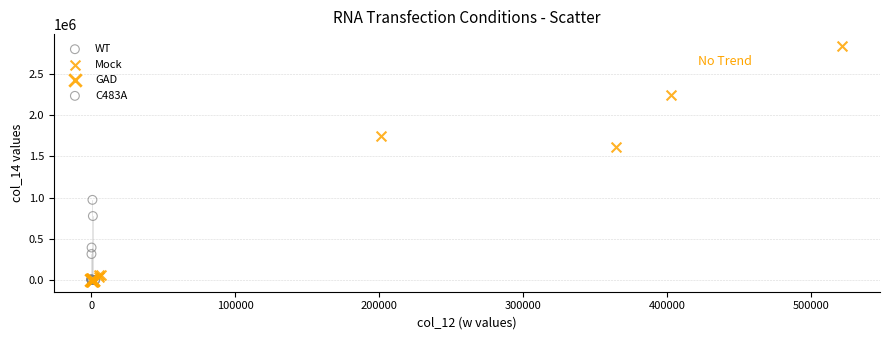

Which series has the largest Y range (max minus min)?

Mock